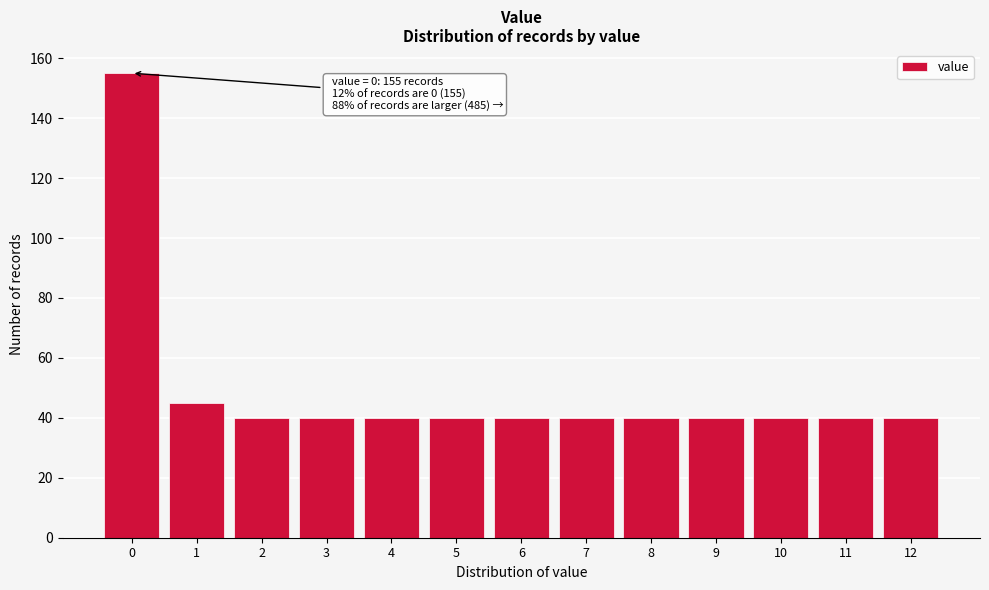

Reading right to left, extract all data points from this chart.

12=40	11=40	10=40	9=40	8=40	7=40	6=40	5=40	4=40	3=40	2=40	1=45	0=155